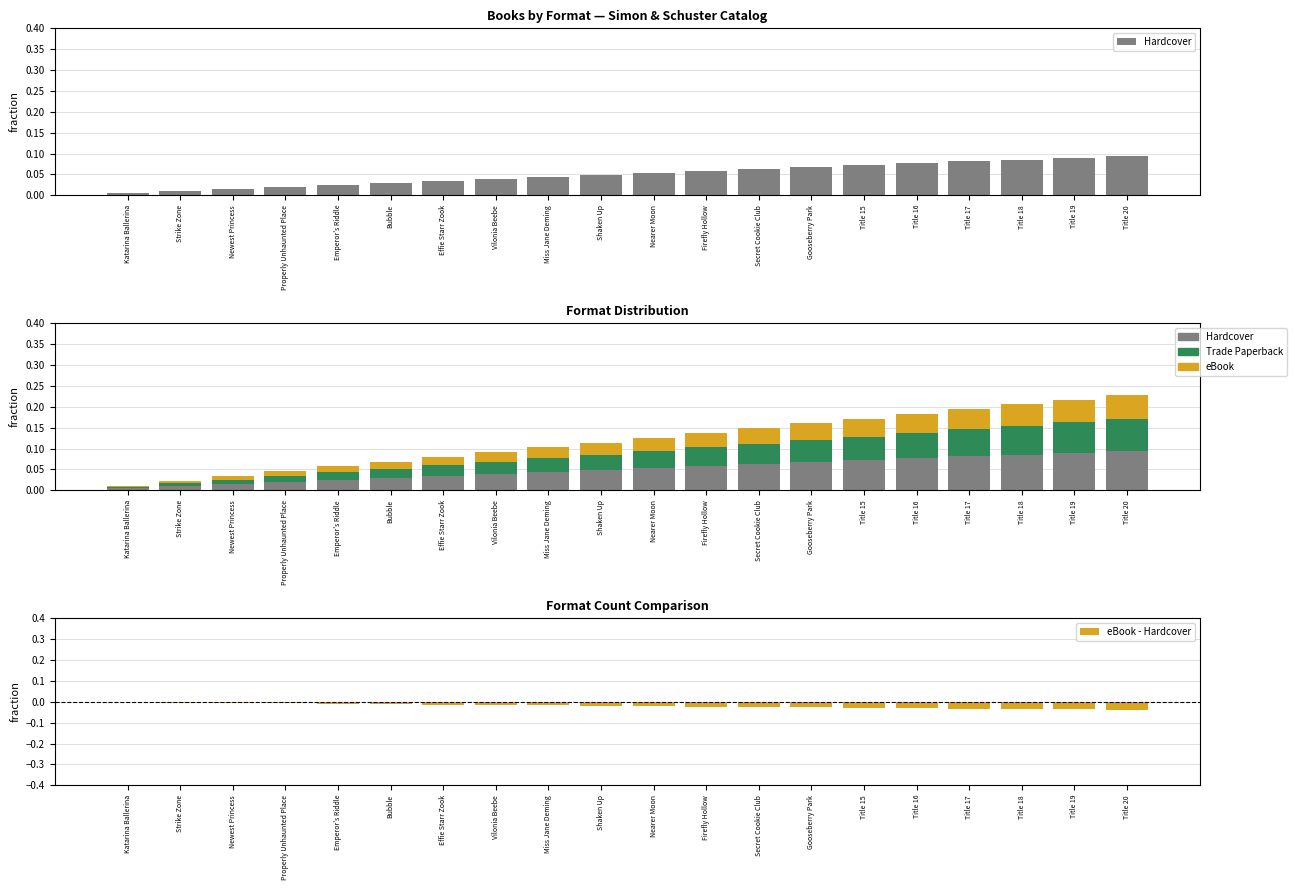

Is the value of eBook - Hardcover at Miss Jane Deming greater than the value of Trade Paperback at Newest Princess?

No